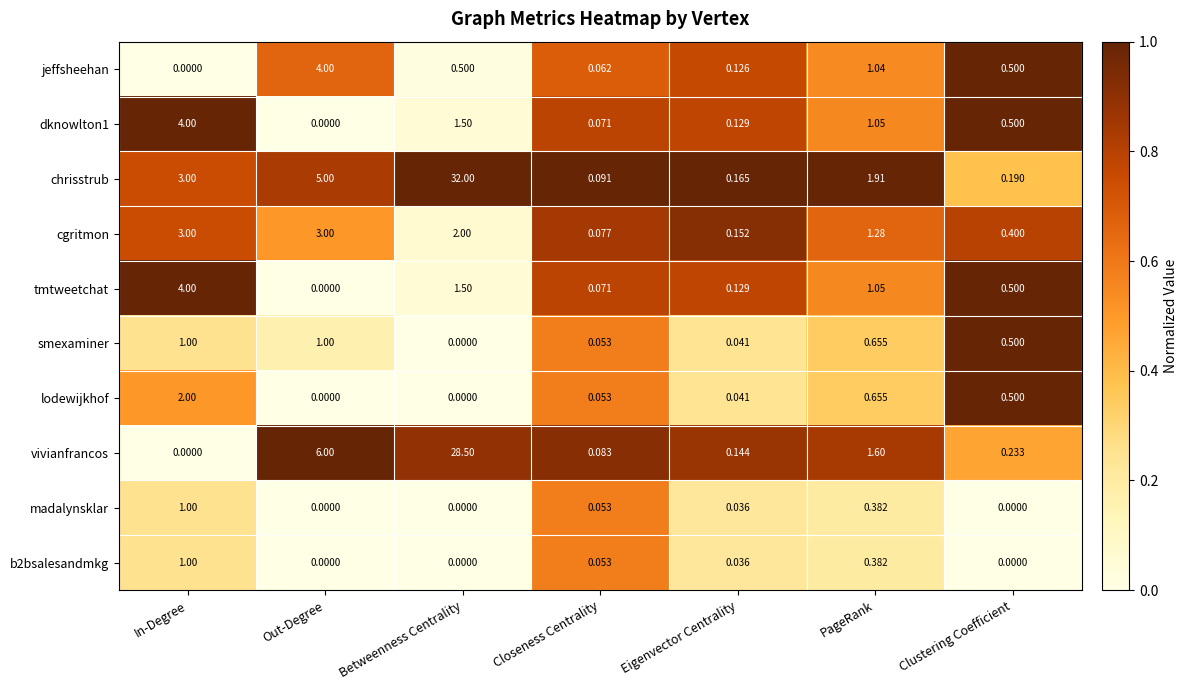

At which category does the chart reach its peak across all series?

Betweenness Centrality